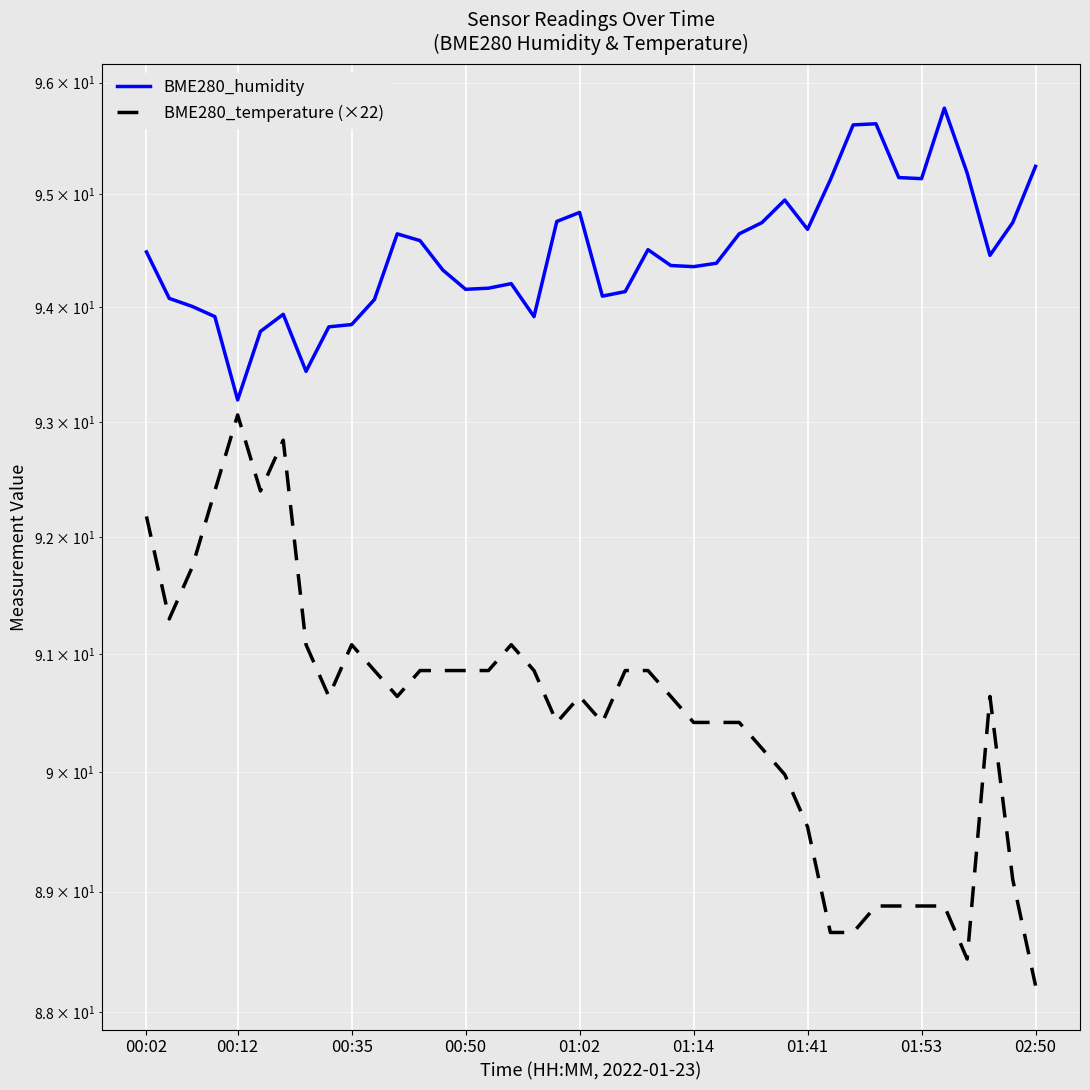

Between 15 and 28, which series saw the biggest shift?

BME280_temperature (×22)